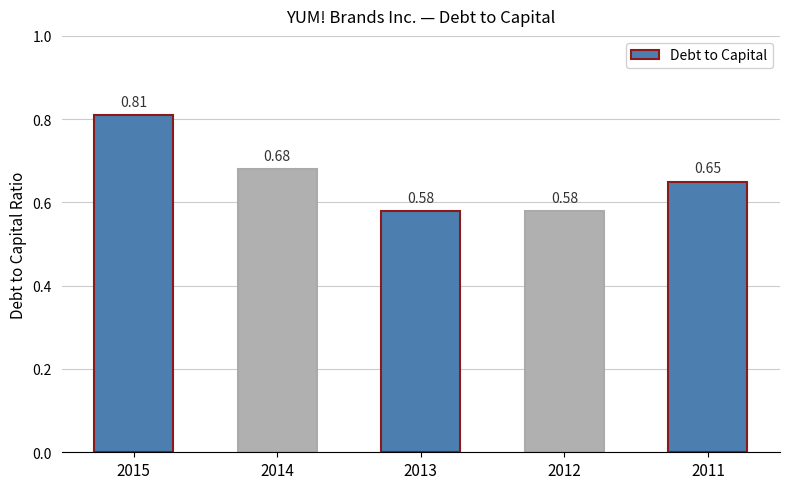

What is the sum of the values at 2015 and 2012?

1.4